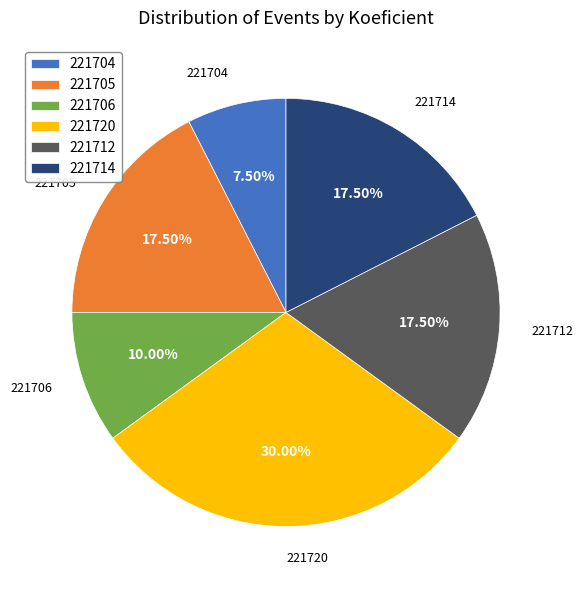

What is the total percentage of 221714 and 221706?

27.5%